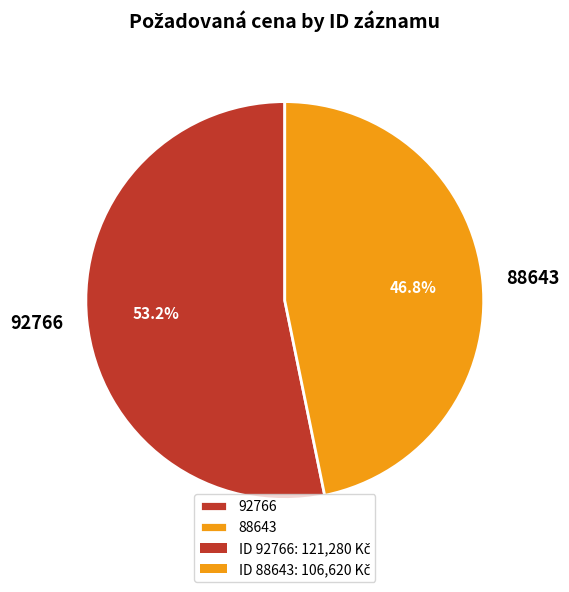

Which category has the biggest portion of the pie?

92766